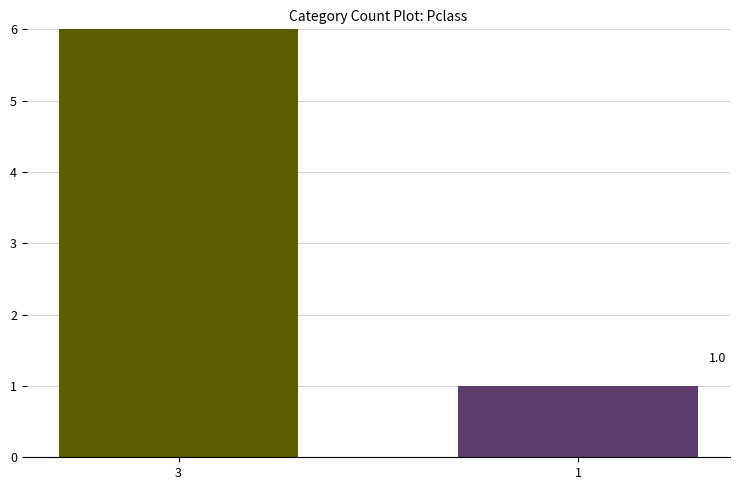

How many series are shown in this chart?

2